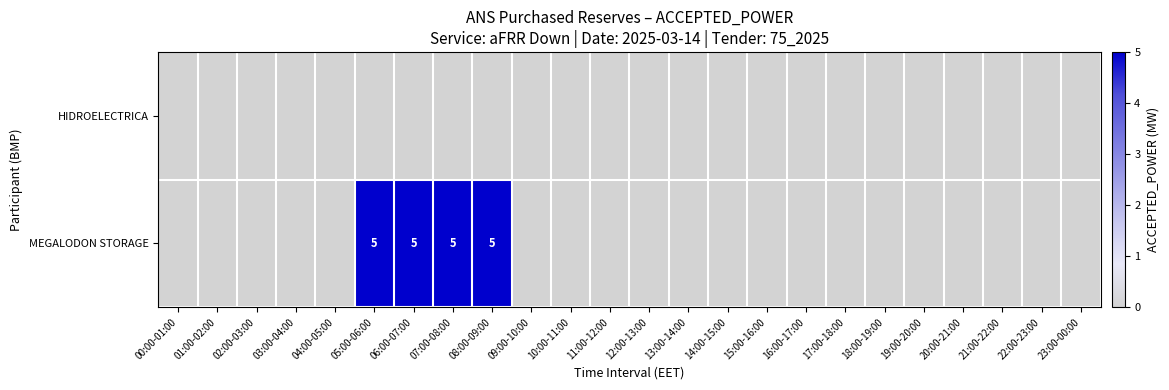

What is the sum of all MEGALODON STORAGE values?

20